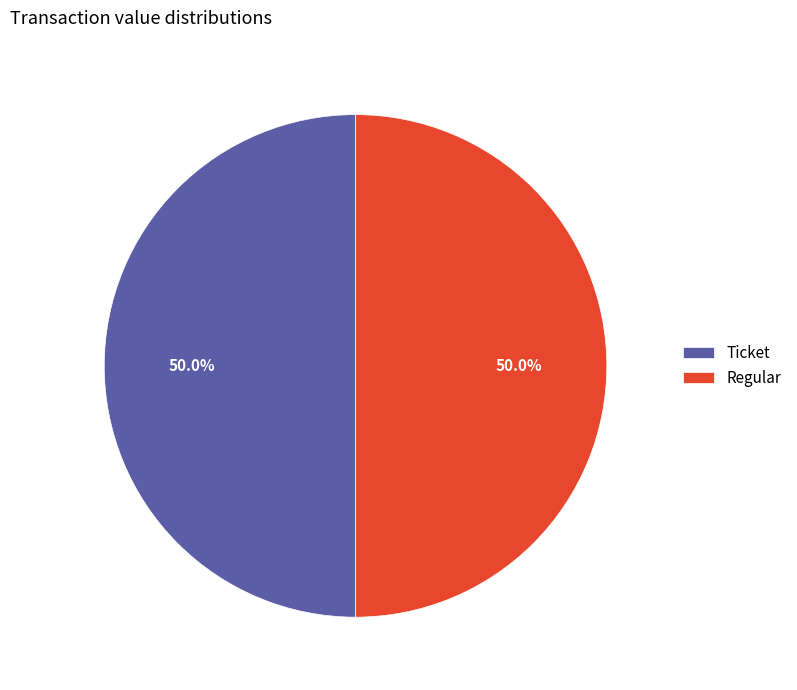

What is the ratio of the value at Ticket to the value at Regular?

1.0